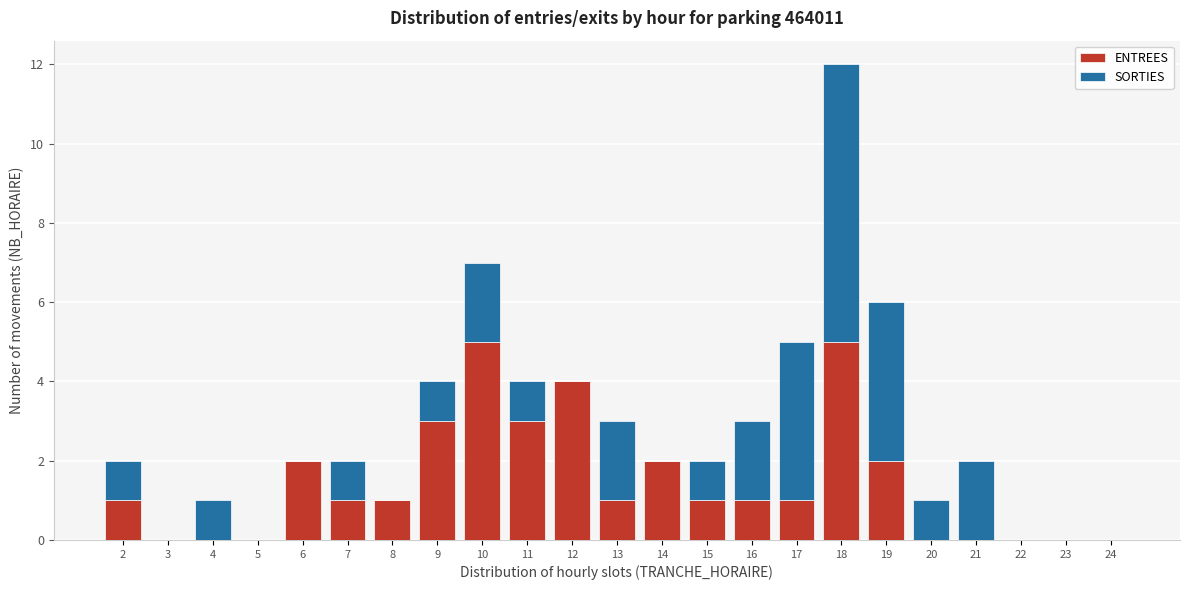

What is the highest value of the ENTREES series?

5